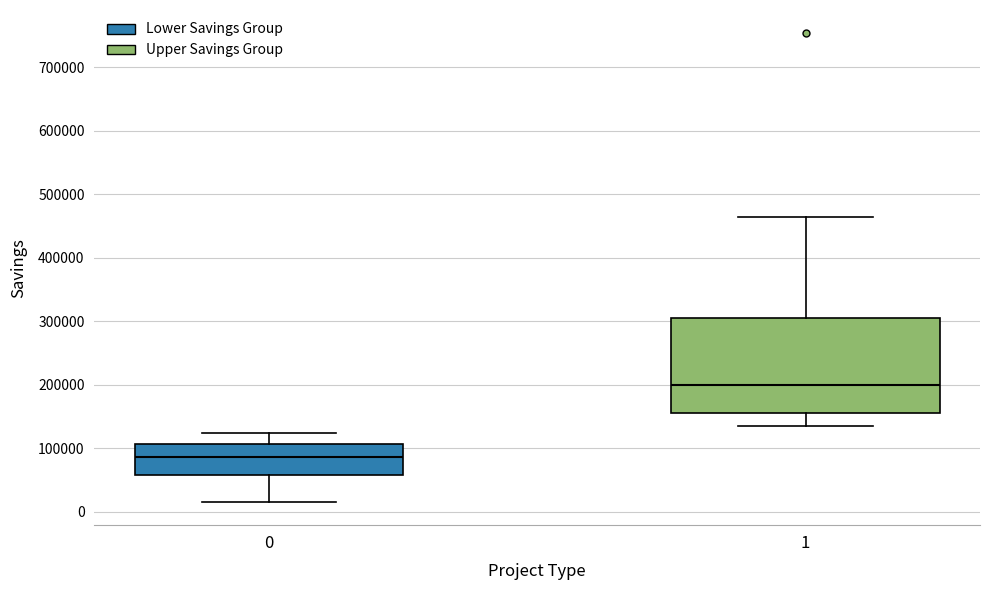

Comparing the boxes themselves (not the whiskers), which one is the tallest?

1